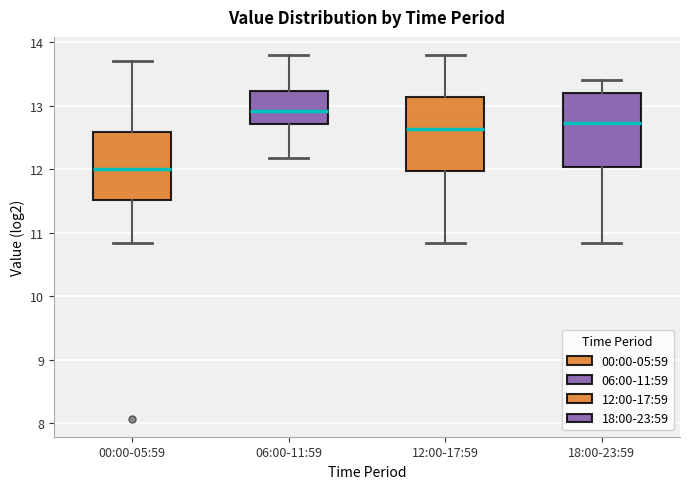

Where is the lower edge of the box for 18:00-23:59 on the y-axis? The values are not printed on the chart, so give them approximately, as read against the axis.

12.0